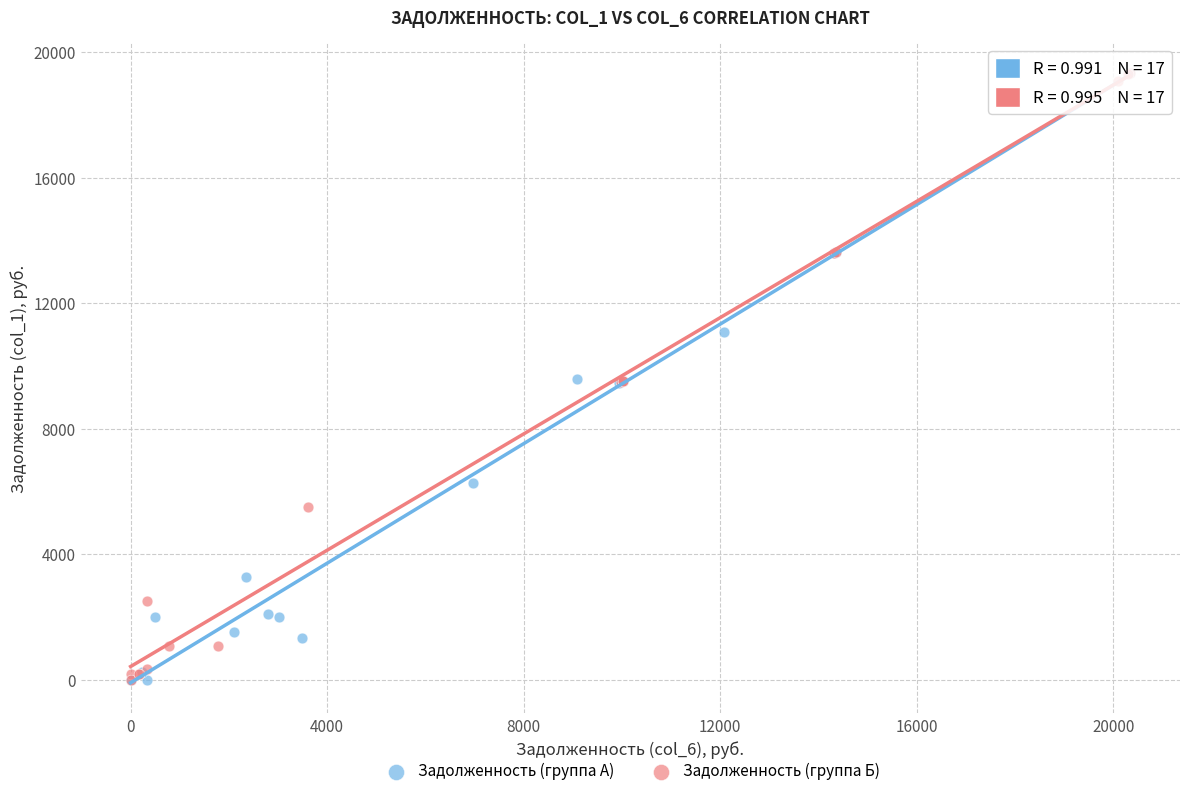

What are all the series names shown in the legend?

Задолженность (группа А), Задолженность (группа Б)